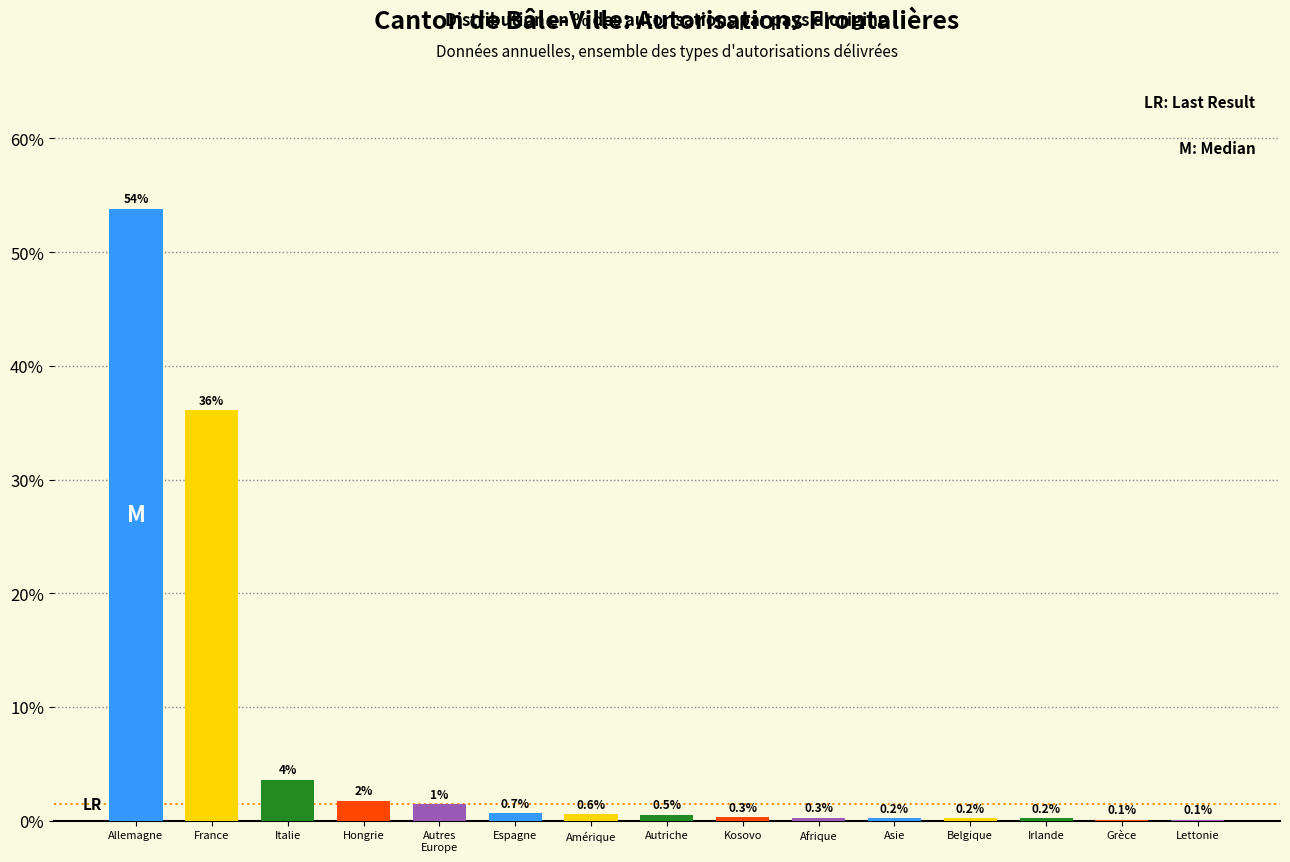

Which has a higher value, Grèce or Afrique?

Afrique